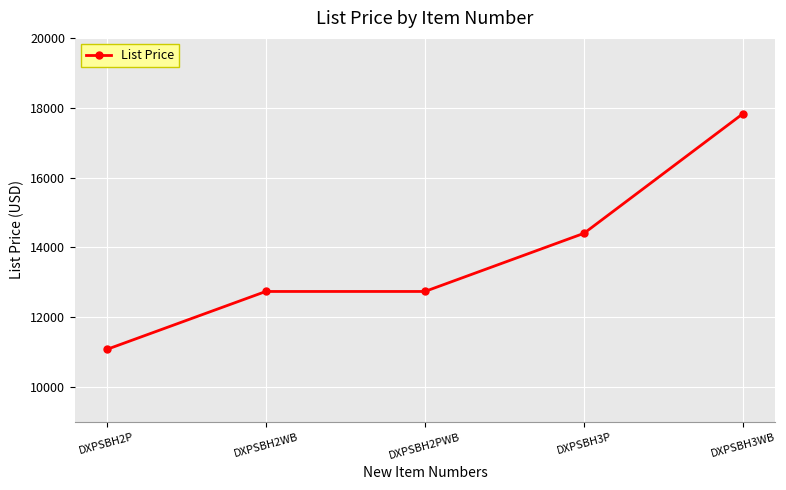

The value at DXPSBH2P is 6198.5. True or false?

False